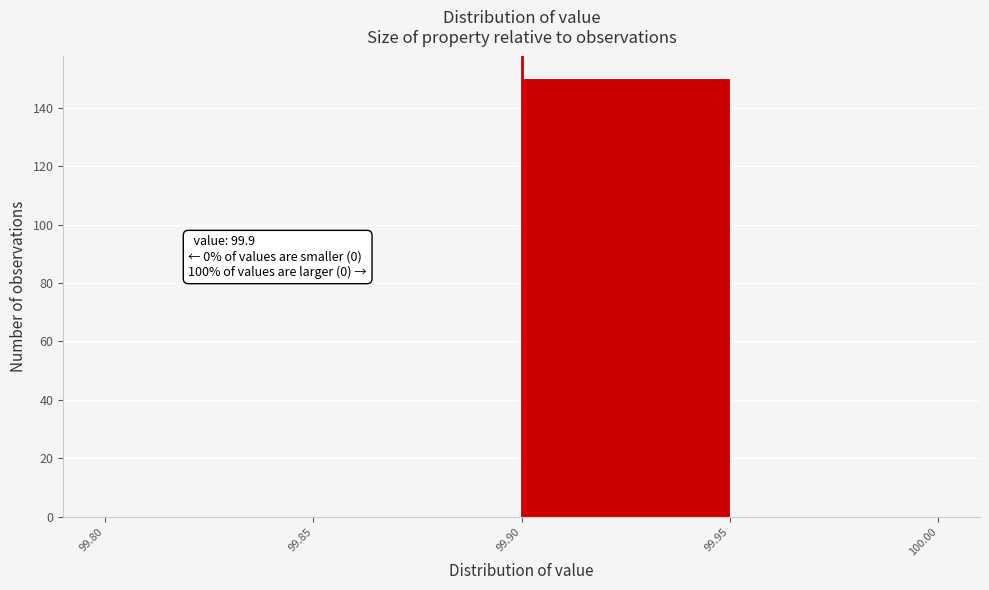

Over which range of the x-axis is the bar tallest?

99.90 to 99.95